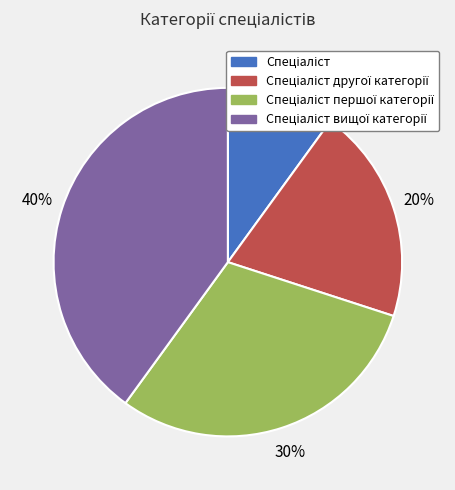

To the nearest percent, what is the difference between the largest and smallest slice percentages?

30%